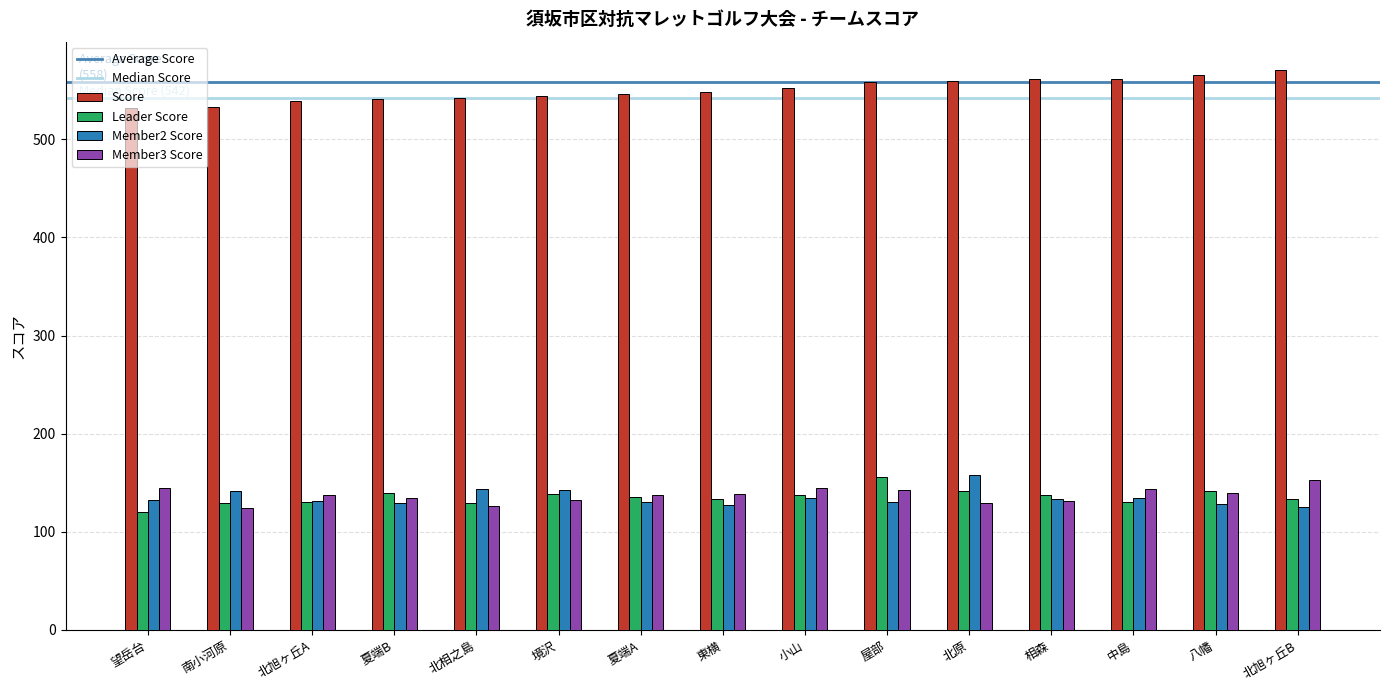

What is the difference between the highest and lowest values at 南小河原?

409